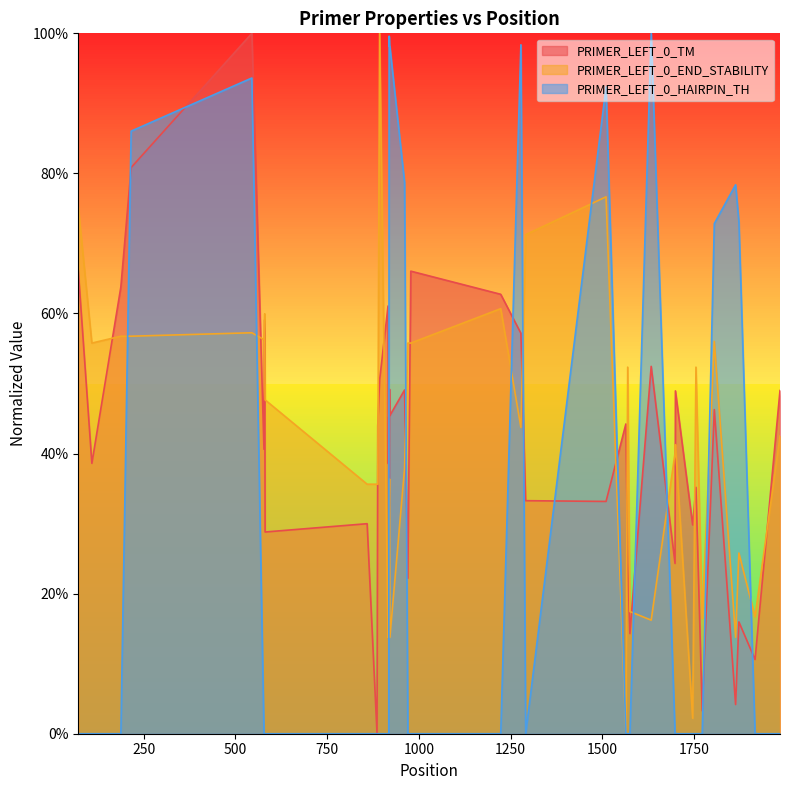

What are all the series names shown in the legend?

PRIMER_LEFT_0_TM, PRIMER_LEFT_0_END_STABILITY, PRIMER_LEFT_0_HAIRPIN_TH